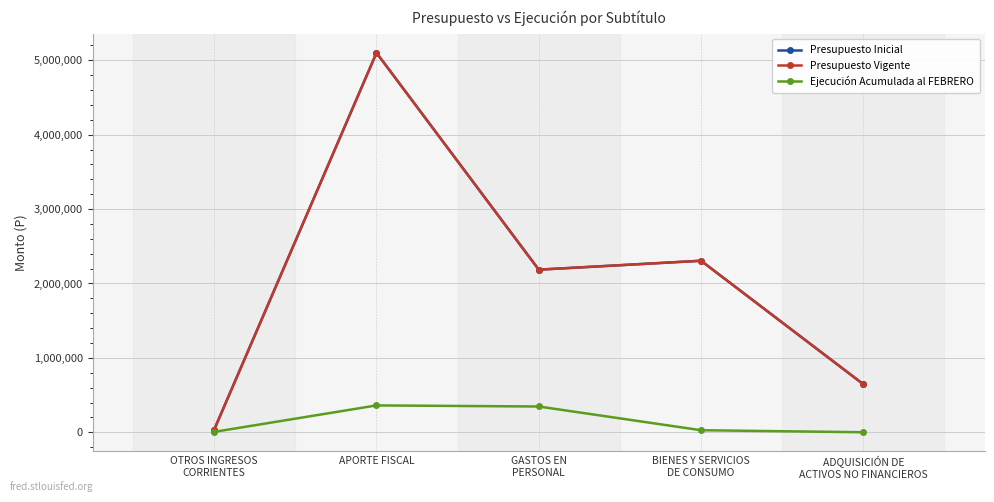

Where is Ejecución Acumulada al FEBRERO nearest to the value 180410?

BIENES Y SERVICIOS
DE CONSUMO